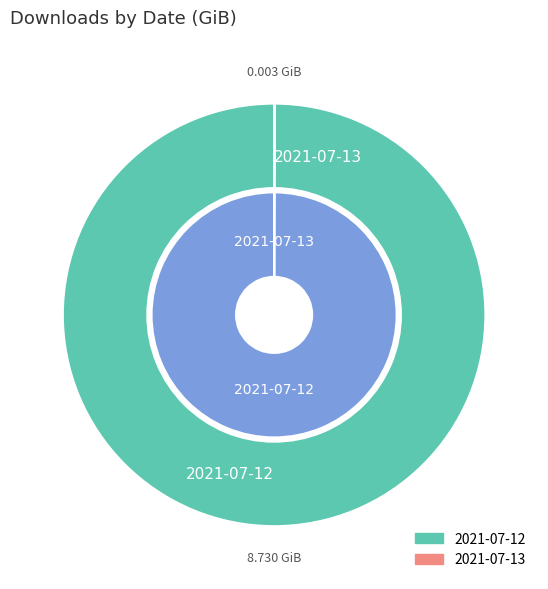

What is the largest slice in the pie chart?

2021-07-12